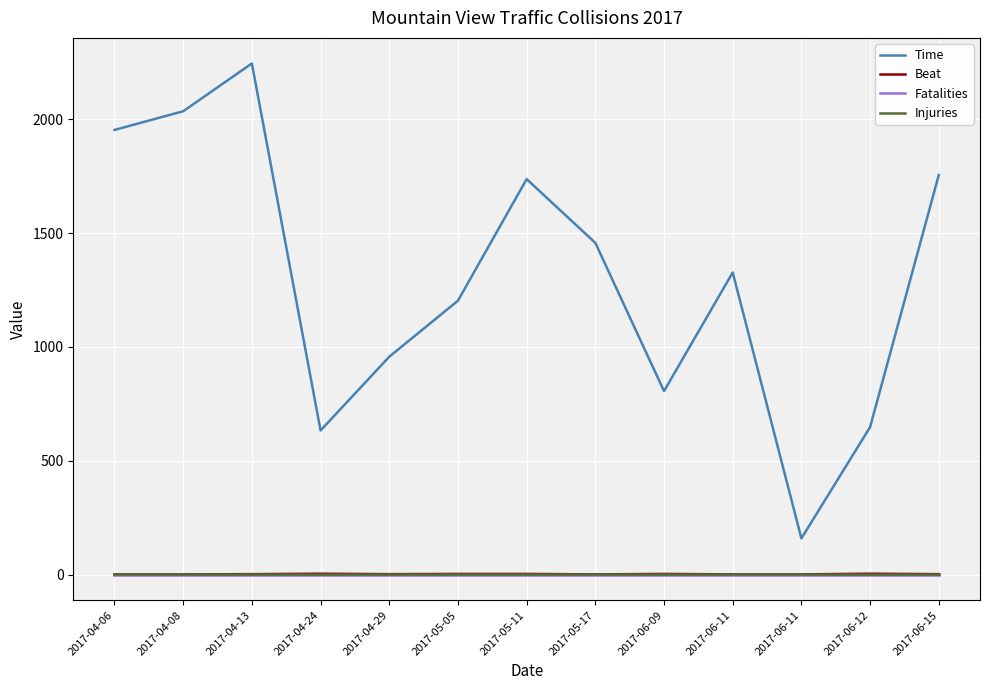

True or false: Time has a value of 866 at 2017-06-12.

False